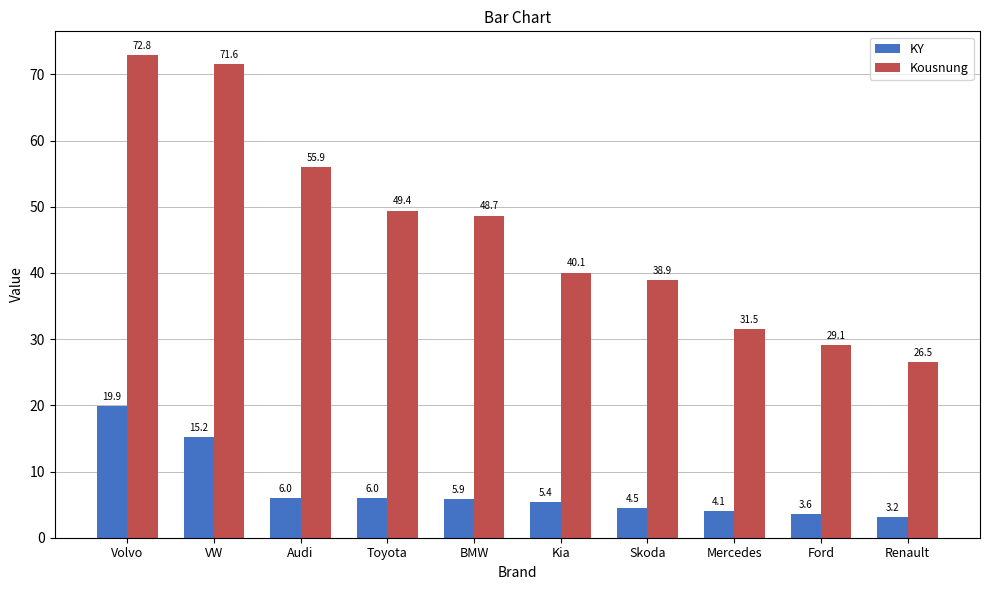

How many data points in KY are above 5?

6